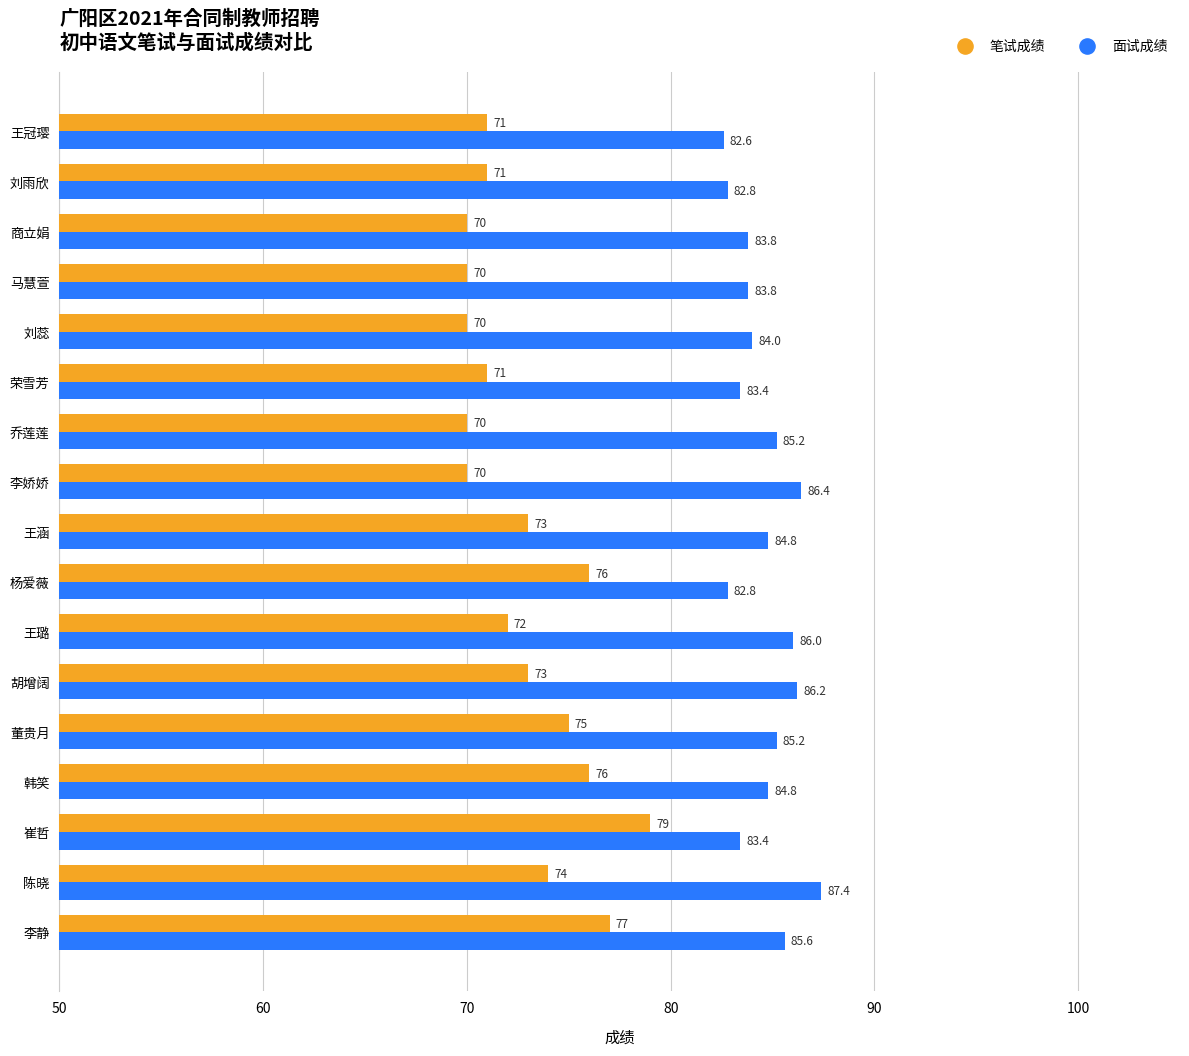

At which category is the sum across all series the highest?

李静